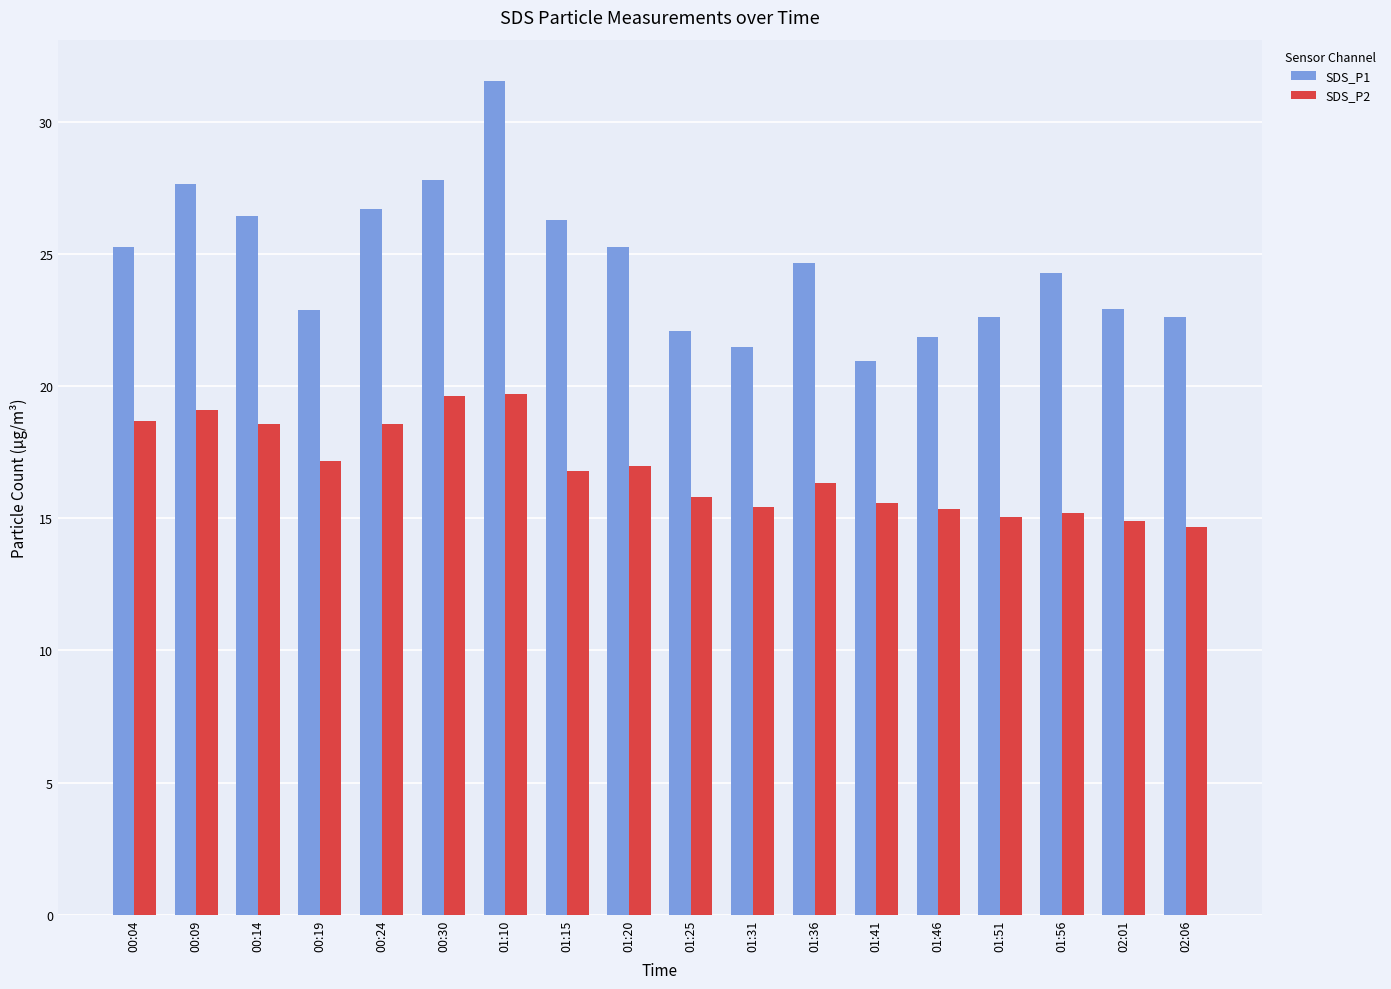

How many data points in SDS_P1 are less than 24?

8